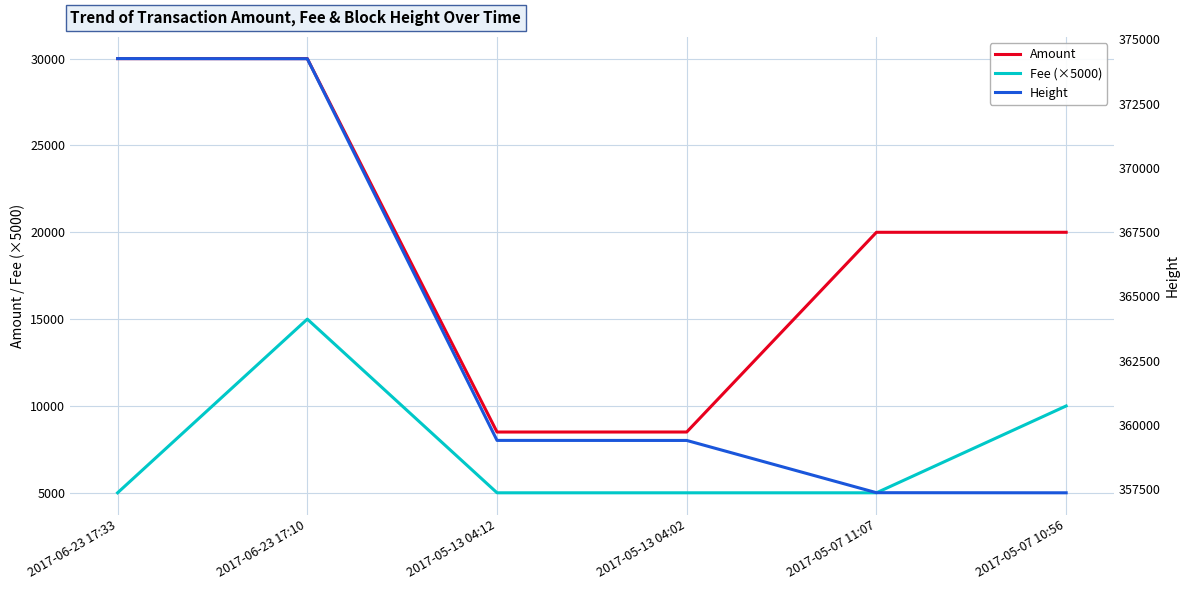

How many lines are shown in the chart?

3